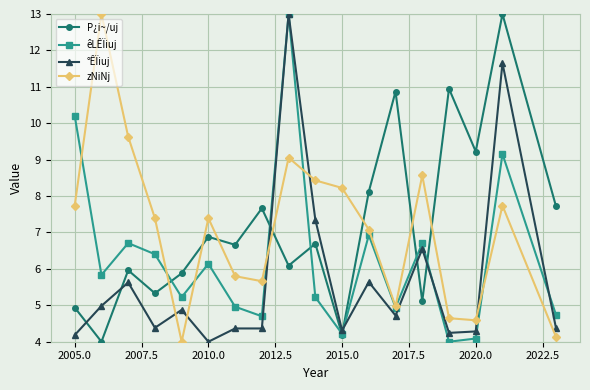

At how many categories does at least one series exceed 8?

12